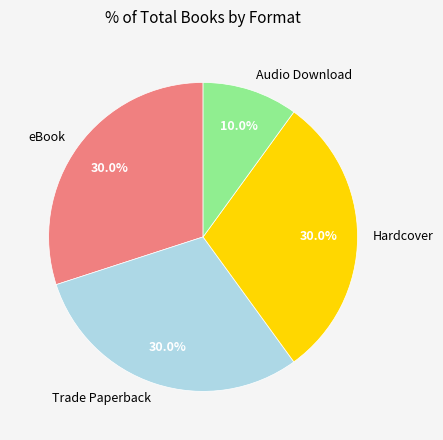

To the nearest percent, what is the average slice percentage?

25%